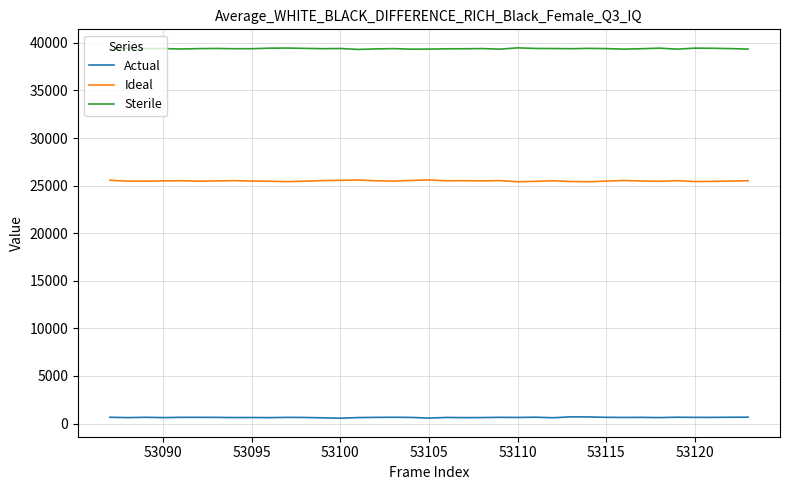

What is the smallest value displayed?

564